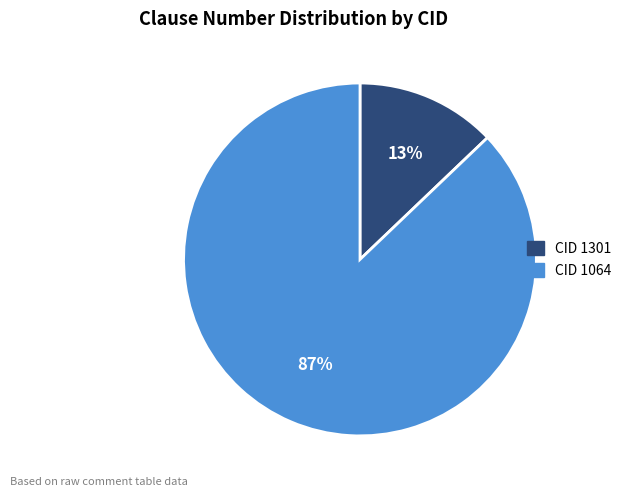

Does CID 1301 account for over 50% of the chart?

No